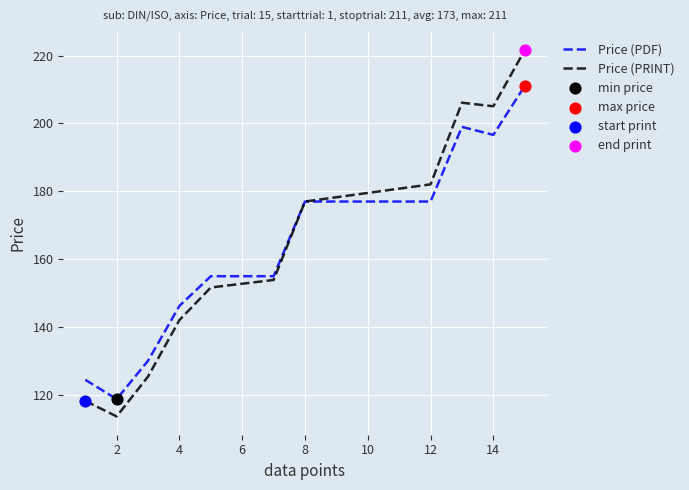

Rank the series by their maximum value, from lowest to highest.

Price (PDF), Price (PRINT)